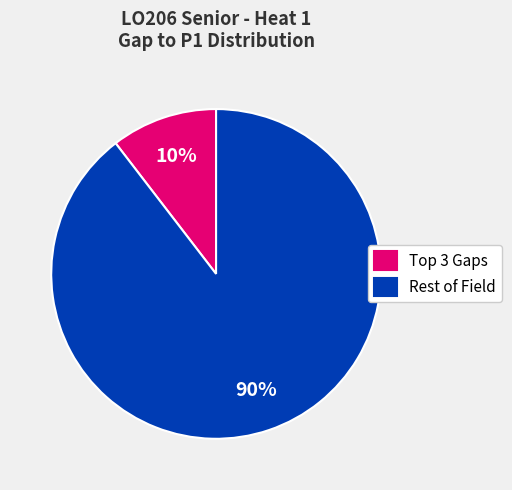

To the nearest percent, what is the average slice percentage?

50%